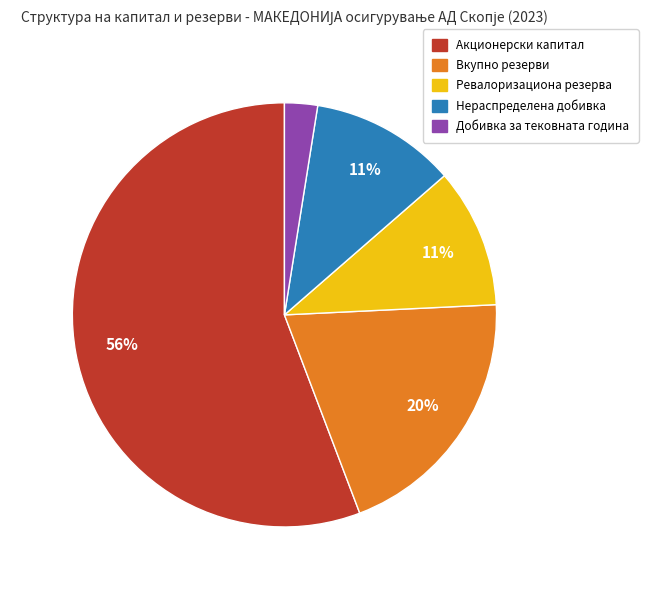

Count the number of slices in the pie.

5